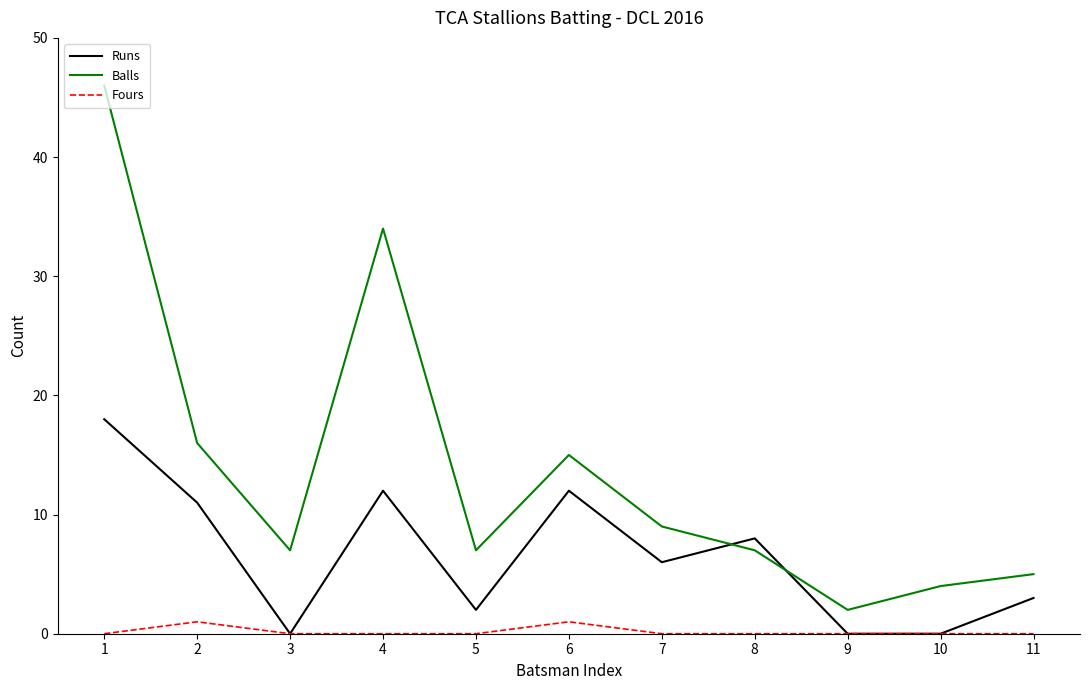

Where does the Balls series first go above 7?

1